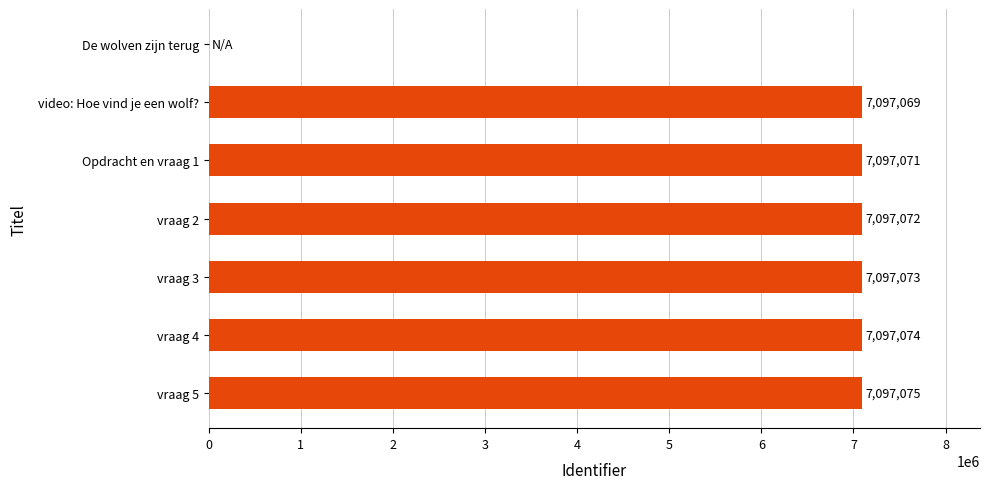

What is the change in value from video: Hoe vind je een wolf? to vraag 2?

+3